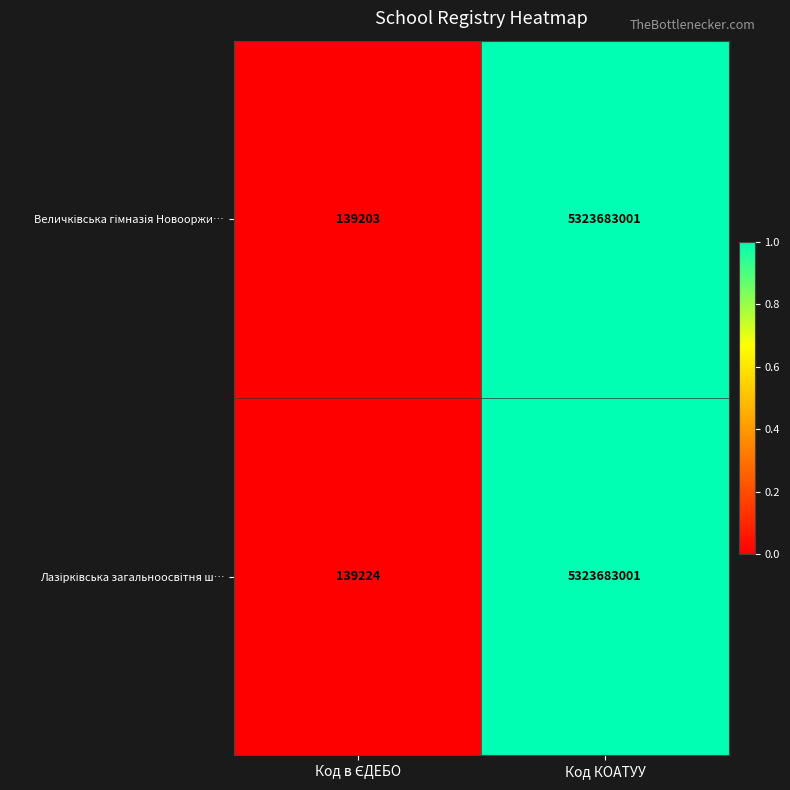

At which category is the sum across all series the highest?

Код КОАТУУ